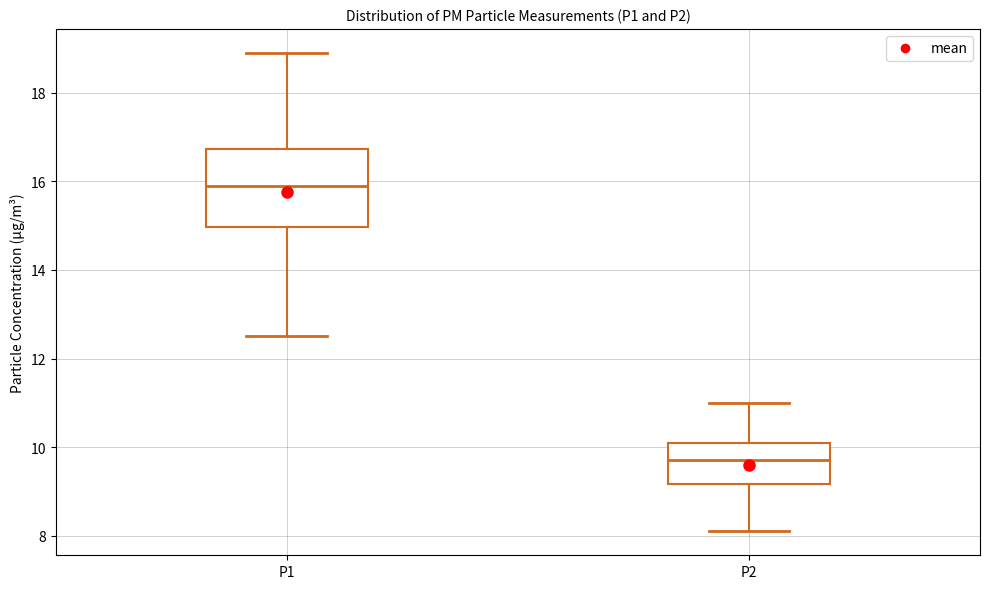

Where does the upper whisker of the box for P1 end on the y-axis? The values are not printed on the chart, so give them approximately, as read against the axis.

19.0